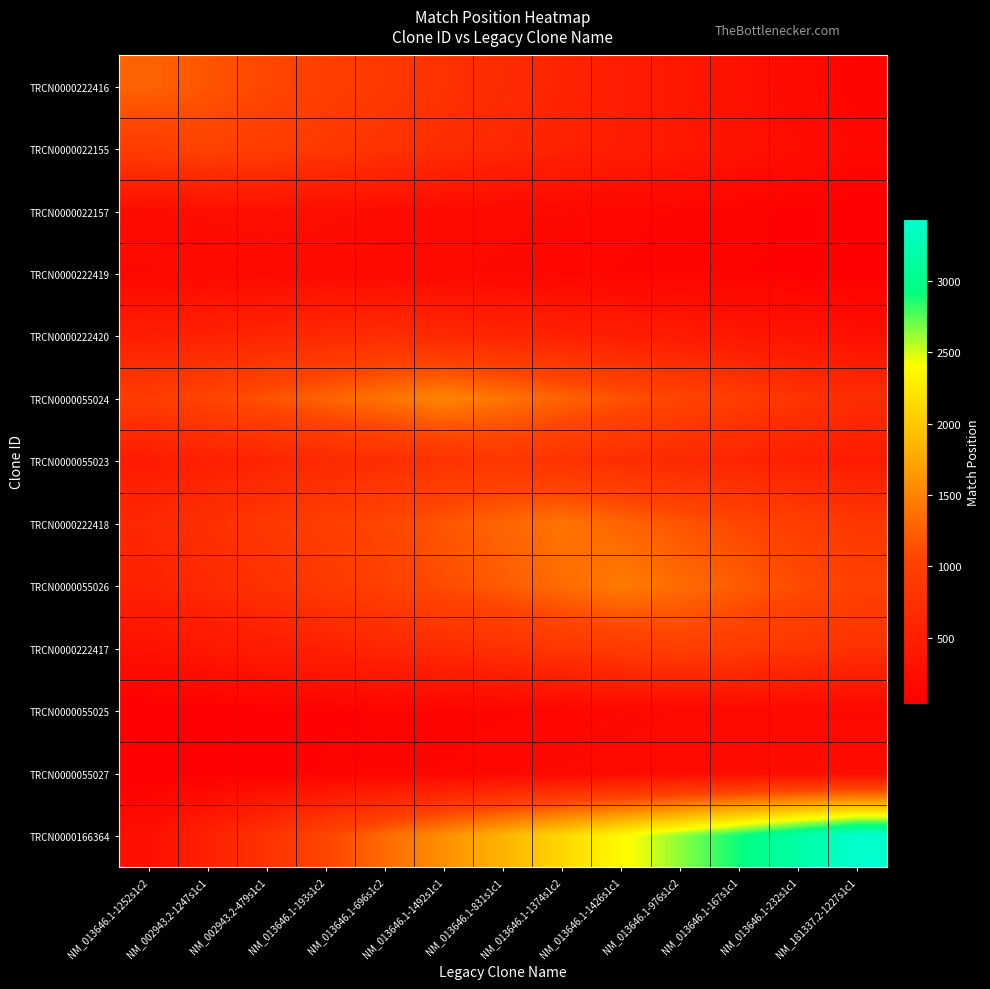

Reading right to left, list all the values displayed in this chart.

TRCN0000222416: NM_181337.2-1227s1c1=97.5	NM_013646.1-232s1c1=195.1	NM_013646.1-167s1c1=292.6	NM_013646.1-976s1c2=390.2	NM_013646.1-1426s1c1=487.7	NM_013646.1-1374s1c2=585.2	NM_013646.1-831s1c1=682.8	NM_013646.1-1492s1c1=780.3	NM_013646.1-696s1c2=877.8	NM_013646.1-193s1c2=975.4	NM_002943.2-479s1c1=1072.9	NM_002943.2-1247s1c1=1170.5	NM_013646.1-1252s1c2=1268.0
TRCN0000022155: NM_181337.2-1227s1c1=159.1	NM_013646.1-232s1c1=238.6	NM_013646.1-167s1c1=318.2	NM_013646.1-976s1c2=397.7	NM_013646.1-1426s1c1=477.2	NM_013646.1-1374s1c2=556.8	NM_013646.1-831s1c1=636.3	NM_013646.1-1492s1c1=715.8	NM_013646.1-696s1c2=795.4	NM_013646.1-193s1c2=874.9	NM_002943.2-479s1c1=954.5	NM_002943.2-1247s1c1=1034.0	NM_013646.1-1252s1c2=954.5
TRCN0000022157: NM_181337.2-1227s1c1=61.4	NM_013646.1-232s1c1=81.8	NM_013646.1-167s1c1=102.3	NM_013646.1-976s1c2=122.8	NM_013646.1-1426s1c1=143.2	NM_013646.1-1374s1c2=163.7	NM_013646.1-831s1c1=184.2	NM_013646.1-1492s1c1=204.6	NM_013646.1-696s1c2=225.1	NM_013646.1-193s1c2=245.5	NM_002943.2-479s1c1=266.0	NM_002943.2-1247s1c1=245.5	NM_013646.1-1252s1c2=225.1
TRCN0000222419: NM_181337.2-1227s1c1=64.3	NM_013646.1-232s1c1=80.4	NM_013646.1-167s1c1=96.5	NM_013646.1-976s1c2=112.5	NM_013646.1-1426s1c1=128.6	NM_013646.1-1374s1c2=144.7	NM_013646.1-831s1c1=160.8	NM_013646.1-1492s1c1=176.8	NM_013646.1-696s1c2=192.9	NM_013646.1-193s1c2=209.0	NM_002943.2-479s1c1=192.9	NM_002943.2-1247s1c1=176.8	NM_013646.1-1252s1c2=160.8
TRCN0000222420: NM_181337.2-1227s1c1=273.8	NM_013646.1-232s1c1=328.6	NM_013646.1-167s1c1=383.4	NM_013646.1-976s1c2=438.2	NM_013646.1-1426s1c1=492.9	NM_013646.1-1374s1c2=547.7	NM_013646.1-831s1c1=602.5	NM_013646.1-1492s1c1=657.2	NM_013646.1-696s1c2=712.0	NM_013646.1-193s1c2=657.2	NM_002943.2-479s1c1=602.5	NM_002943.2-1247s1c1=547.7	NM_013646.1-1252s1c2=492.9
TRCN0000055024: NM_181337.2-1227s1c1=696.0	NM_013646.1-232s1c1=812.0	NM_013646.1-167s1c1=928.0	NM_013646.1-976s1c2=1044.0	NM_013646.1-1426s1c1=1160.0	NM_013646.1-1374s1c2=1276.0	NM_013646.1-831s1c1=1392.0	NM_013646.1-1492s1c1=1508.0	NM_013646.1-696s1c2=1392.0	NM_013646.1-193s1c2=1276.0	NM_002943.2-479s1c1=1160.0	NM_002943.2-1247s1c1=1044.0	NM_013646.1-1252s1c2=928.0
TRCN0000055023: NM_181337.2-1227s1c1=456.1	NM_013646.1-232s1c1=521.2	NM_013646.1-167s1c1=586.4	NM_013646.1-976s1c2=651.5	NM_013646.1-1426s1c1=716.7	NM_013646.1-1374s1c2=781.8	NM_013646.1-831s1c1=847.0	NM_013646.1-1492s1c1=781.8	NM_013646.1-696s1c2=716.7	NM_013646.1-193s1c2=651.5	NM_002943.2-479s1c1=586.4	NM_002943.2-1247s1c1=521.2	NM_013646.1-1252s1c2=456.1
TRCN0000222418: NM_181337.2-1227s1c1=855.4	NM_013646.1-232s1c1=962.3	NM_013646.1-167s1c1=1069.2	NM_013646.1-976s1c2=1176.2	NM_013646.1-1426s1c1=1283.1	NM_013646.1-1374s1c2=1390.0	NM_013646.1-831s1c1=1283.1	NM_013646.1-1492s1c1=1176.2	NM_013646.1-696s1c2=1069.2	NM_013646.1-193s1c2=962.3	NM_002943.2-479s1c1=855.4	NM_002943.2-1247s1c1=748.5	NM_013646.1-1252s1c2=641.5
TRCN0000055026: NM_181337.2-1227s1c1=998.3	NM_013646.1-232s1c1=1109.2	NM_013646.1-167s1c1=1220.2	NM_013646.1-976s1c2=1331.1	NM_013646.1-1426s1c1=1442.0	NM_013646.1-1374s1c2=1331.1	NM_013646.1-831s1c1=1220.2	NM_013646.1-1492s1c1=1109.2	NM_013646.1-696s1c2=998.3	NM_013646.1-193s1c2=887.4	NM_002943.2-479s1c1=776.5	NM_002943.2-1247s1c1=665.5	NM_013646.1-1252s1c2=554.6
TRCN0000222417: NM_181337.2-1227s1c1=763.1	NM_013646.1-232s1c1=839.4	NM_013646.1-167s1c1=915.7	NM_013646.1-976s1c2=992.0	NM_013646.1-1426s1c1=915.7	NM_013646.1-1374s1c2=839.4	NM_013646.1-831s1c1=763.1	NM_013646.1-1492s1c1=686.8	NM_013646.1-696s1c2=610.5	NM_013646.1-193s1c2=534.2	NM_002943.2-479s1c1=457.8	NM_002943.2-1247s1c1=381.5	NM_013646.1-1252s1c2=305.2
TRCN0000055025: NM_181337.2-1227s1c1=154.8	NM_013646.1-232s1c1=168.9	NM_013646.1-167s1c1=183.0	NM_013646.1-976s1c2=168.9	NM_013646.1-1426s1c1=154.8	NM_013646.1-1374s1c2=140.8	NM_013646.1-831s1c1=126.7	NM_013646.1-1492s1c1=112.6	NM_013646.1-696s1c2=98.5	NM_013646.1-193s1c2=84.5	NM_002943.2-479s1c1=70.4	NM_002943.2-1247s1c1=56.3	NM_013646.1-1252s1c2=42.2
TRCN0000055027: NM_181337.2-1227s1c1=228.9	NM_013646.1-232s1c1=248.0	NM_013646.1-167s1c1=228.9	NM_013646.1-976s1c2=209.8	NM_013646.1-1426s1c1=190.8	NM_013646.1-1374s1c2=171.7	NM_013646.1-831s1c1=152.6	NM_013646.1-1492s1c1=133.5	NM_013646.1-696s1c2=114.5	NM_013646.1-193s1c2=95.4	NM_002943.2-479s1c1=76.3	NM_002943.2-1247s1c1=57.2	NM_013646.1-1252s1c2=38.2
TRCN0000166364: NM_181337.2-1227s1c1=3433.0	NM_013646.1-232s1c1=3168.9	NM_013646.1-167s1c1=2904.8	NM_013646.1-976s1c2=2640.8	NM_013646.1-1426s1c1=2376.7	NM_013646.1-1374s1c2=2112.6	NM_013646.1-831s1c1=1848.5	NM_013646.1-1492s1c1=1584.5	NM_013646.1-696s1c2=1320.4	NM_013646.1-193s1c2=1056.3	NM_002943.2-479s1c1=792.2	NM_002943.2-1247s1c1=528.2	NM_013646.1-1252s1c2=264.1